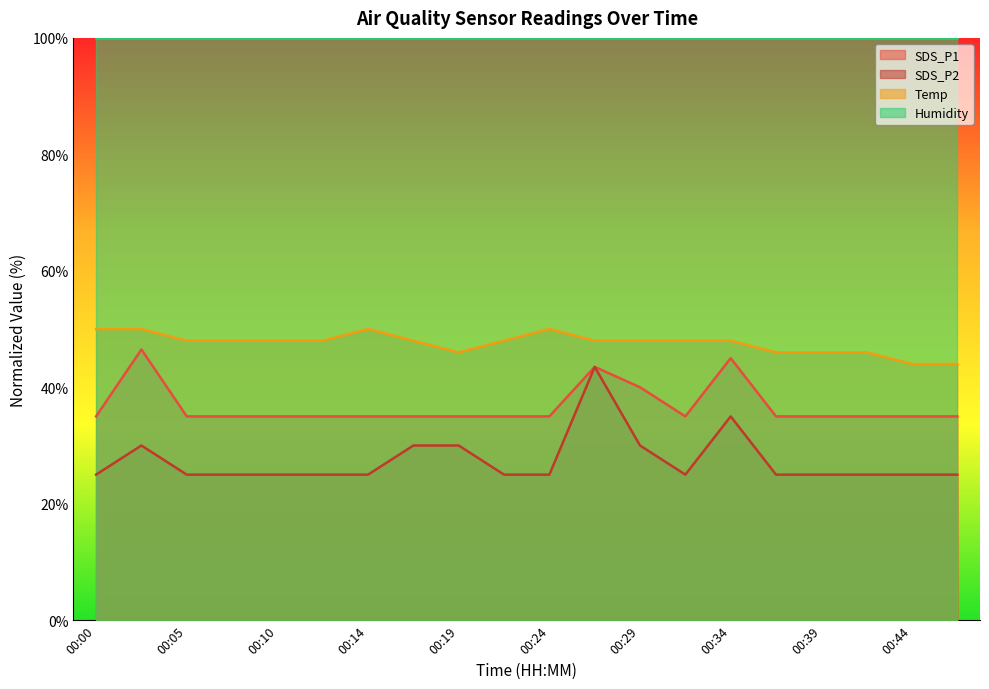

How many data points in Temp are less than 48?

6